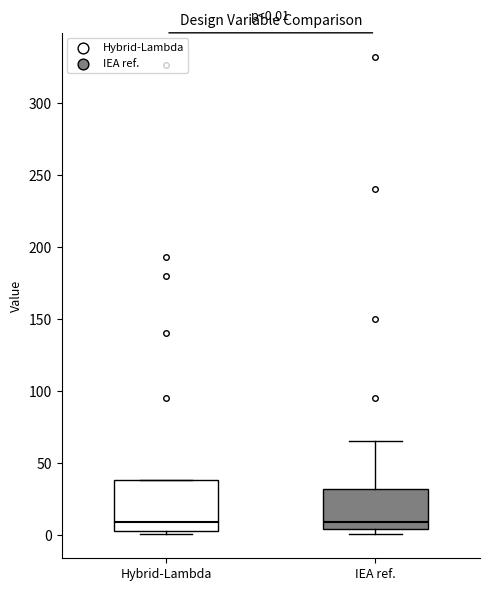

Which box is the tallest, from its lower edge to its upper edge?

Hybrid-Lambda